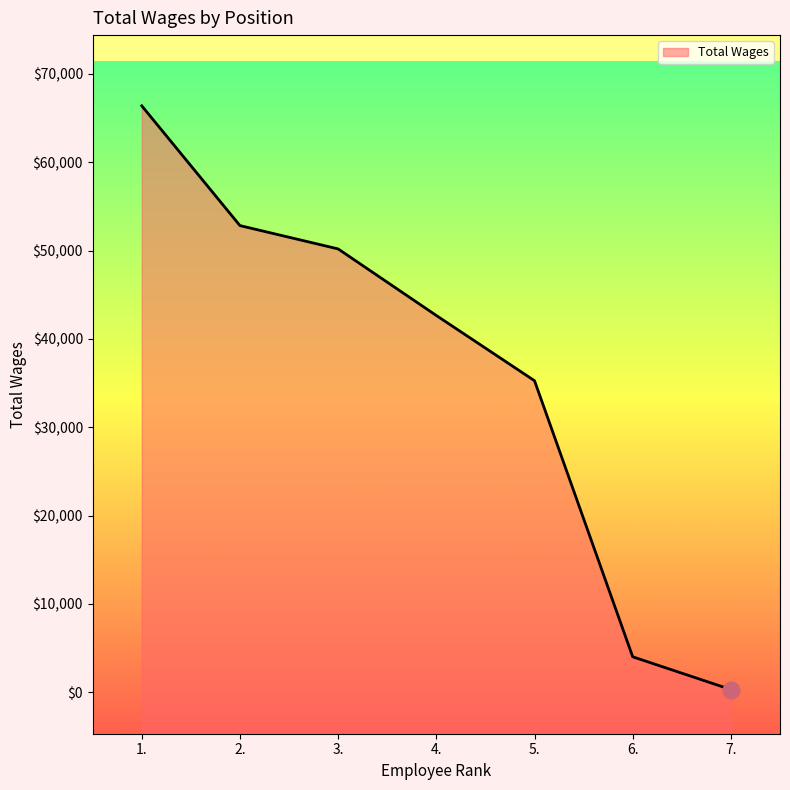

Reading left to right, extract all data points from this chart.

66380	52822	50182	42647	35264	4017	312